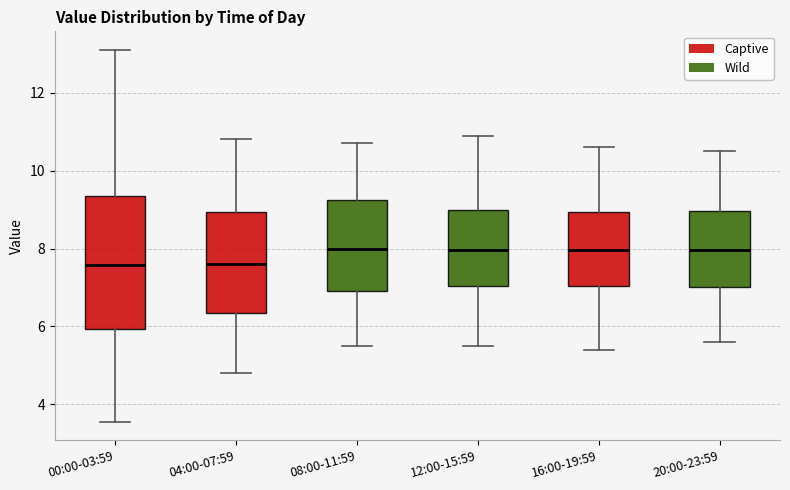

Where is the lower edge of the box for 16:00-19:59 on the y-axis? The values are not printed on the chart, so give them approximately, as read against the axis.

7.0